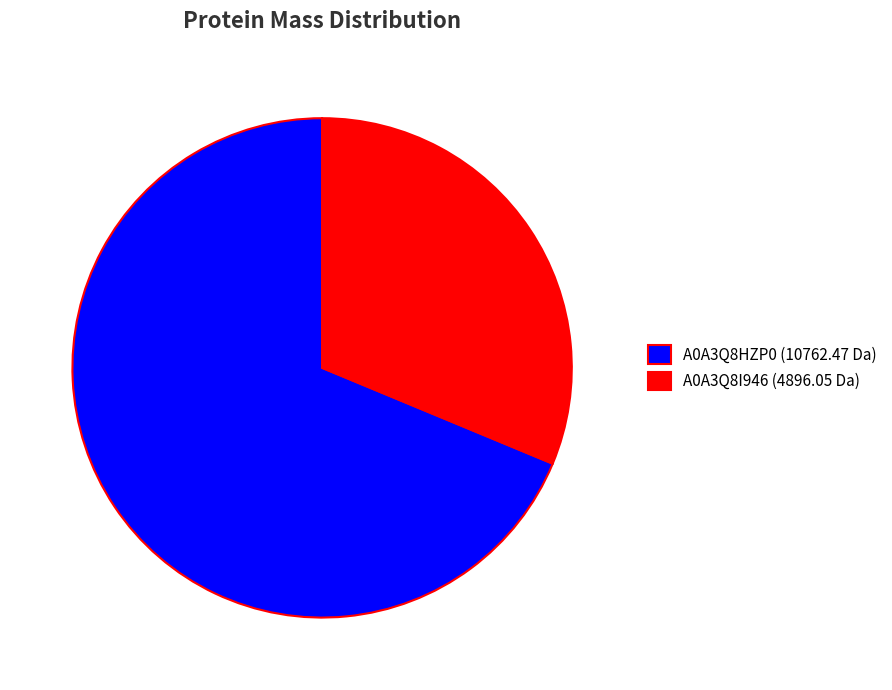

Is A0A3Q8HZP0 the majority of the pie?

Yes